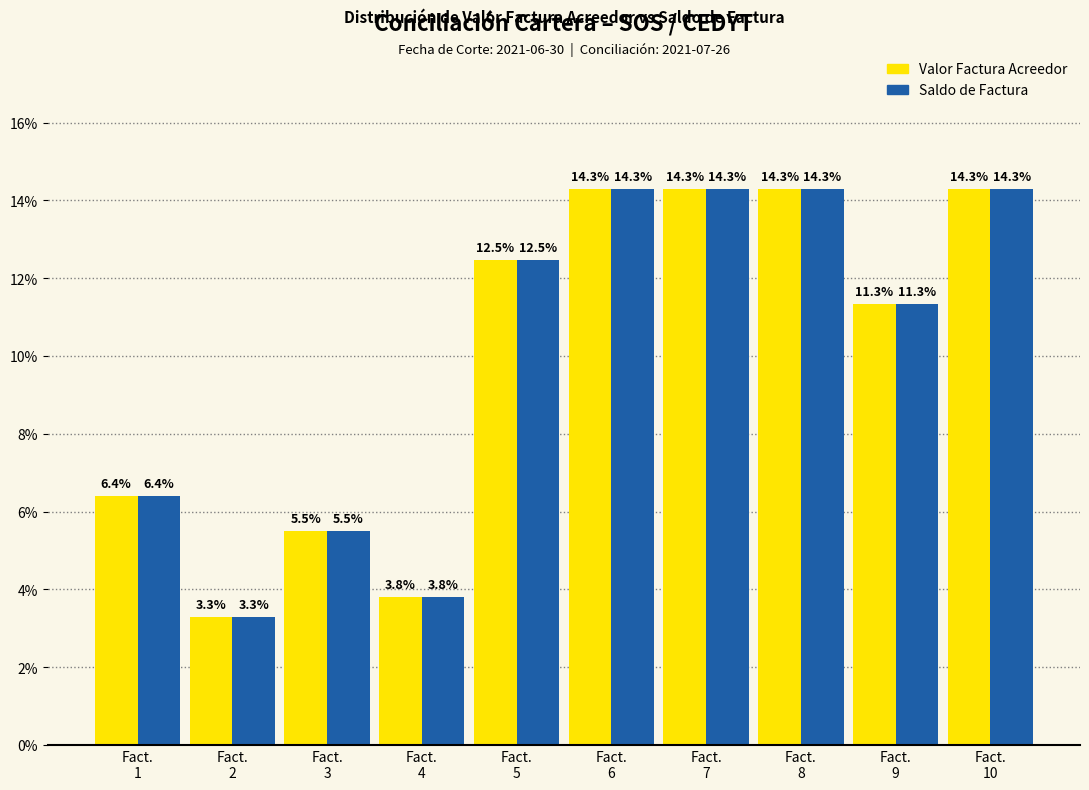

What is the greatest value displayed?

14.3